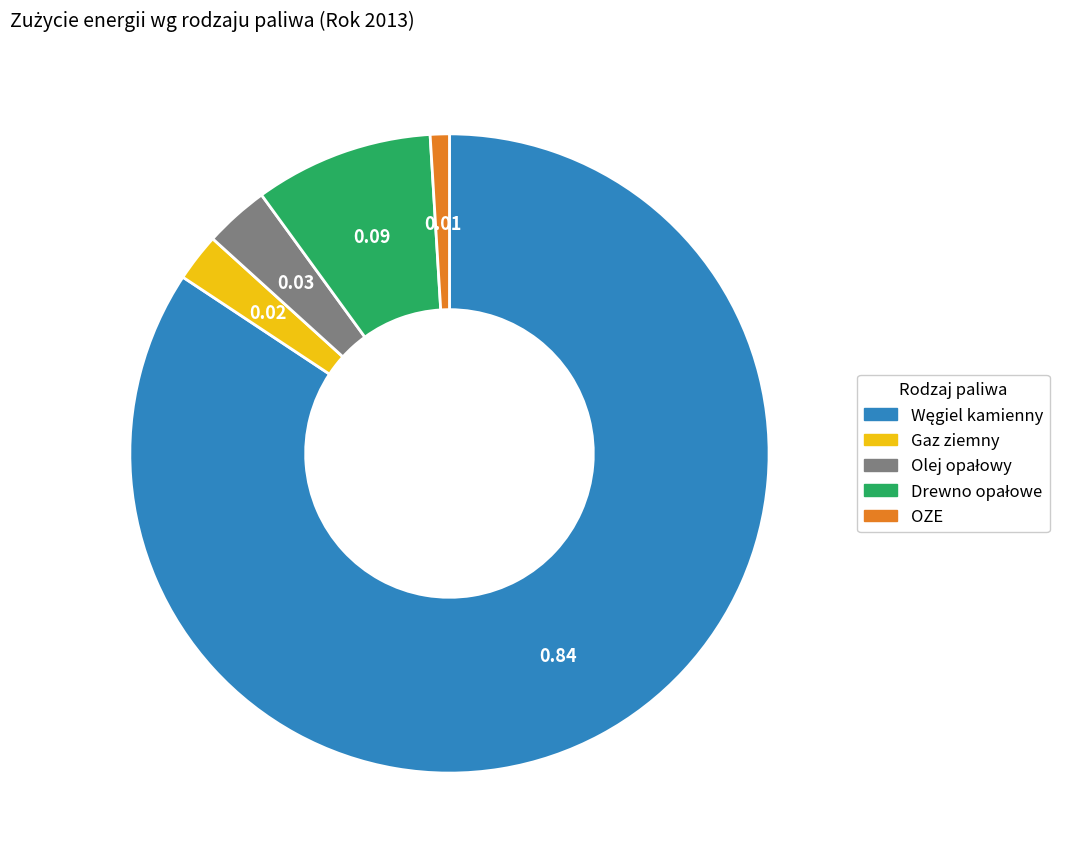

Is there any slice that represents more than half of the pie?

Yes